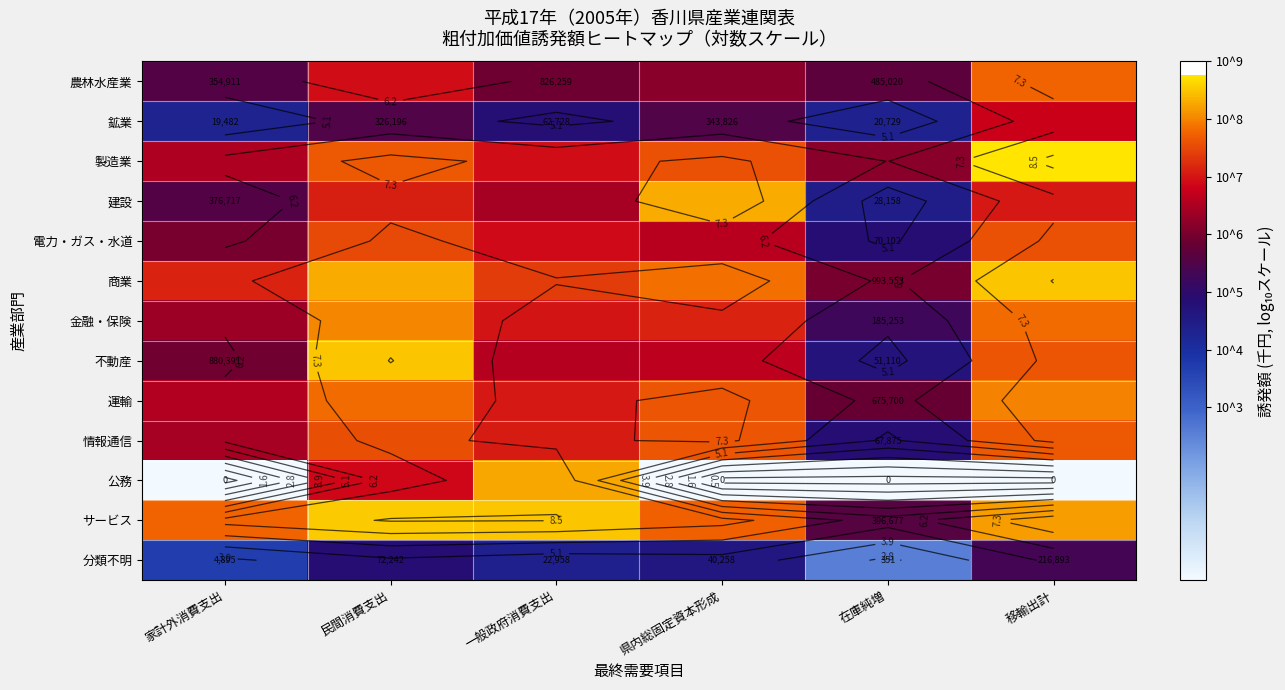

Read the 電力・ガス・水道 value at 一般政府消費支出.

6.9